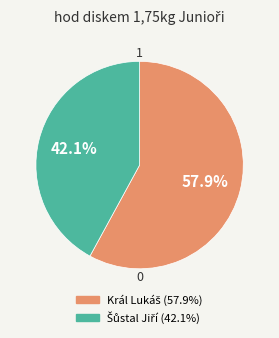

How many segments does this pie chart have?

2